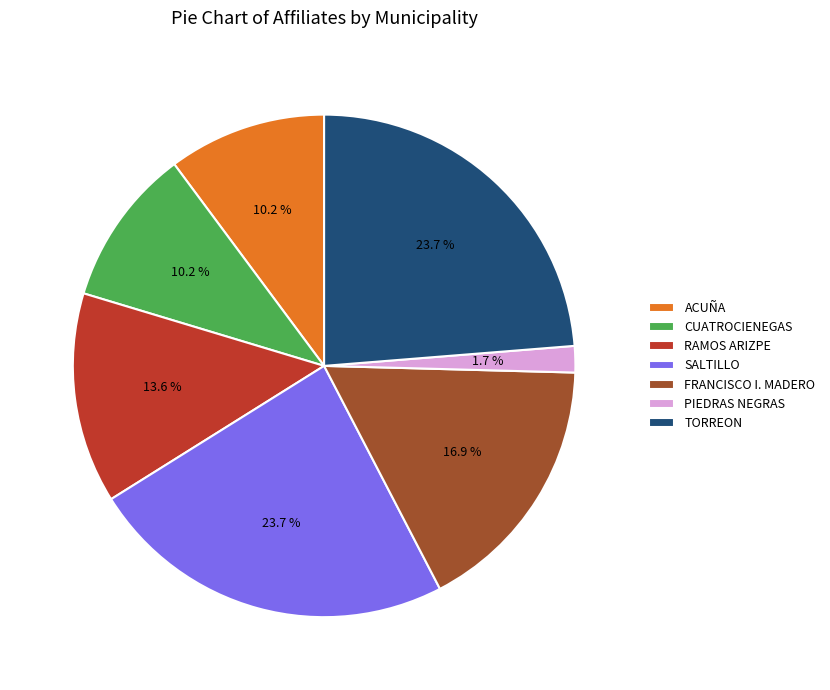

To the nearest percent, what portion does SALTILLO represent?

24%